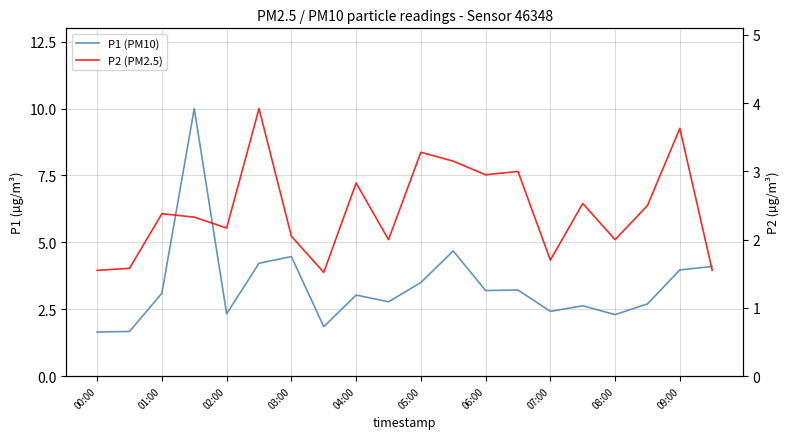

How many data points in P2 (PM2.5) are less than 2?

5